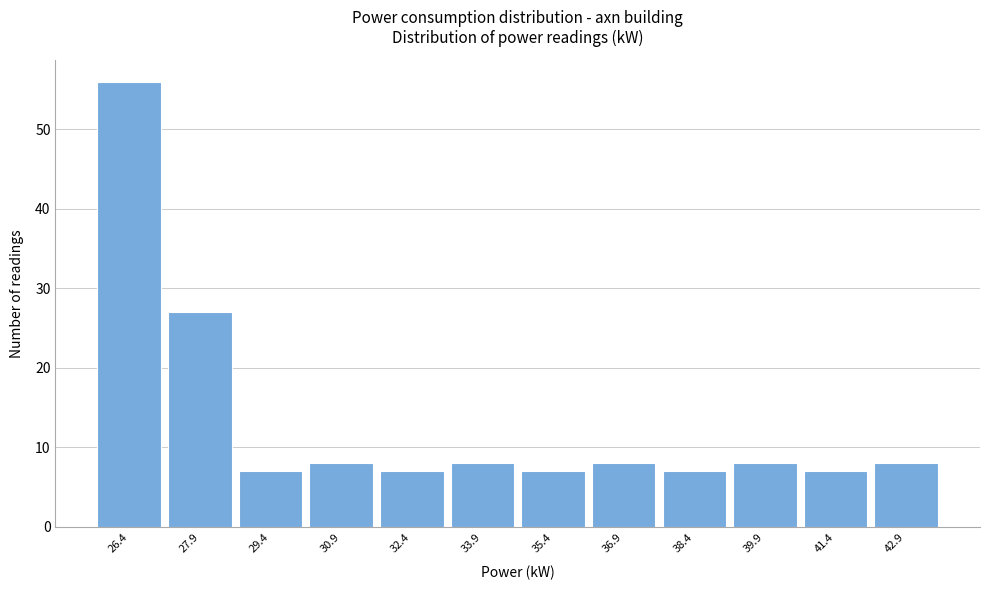

Reading left to right, transcribe this chart: for each bar, give the range it covers on the x-axis and its height. Neither the bar edges nor the heights are printed on the chart, so give them approximately, as read against the axes.

25.6 to 27.1: 56
27.1 to 28.6: 27
28.6 to 30.1: 7
30.1 to 31.6: 8
31.6 to 33.1: 7
33.1 to 34.6: 8
34.6 to 36.1: 7
36.1 to 37.6: 8
37.6 to 39.1: 7
39.1 to 40.6: 8
40.6 to 42.1: 7
42.1 to 43.6: 8